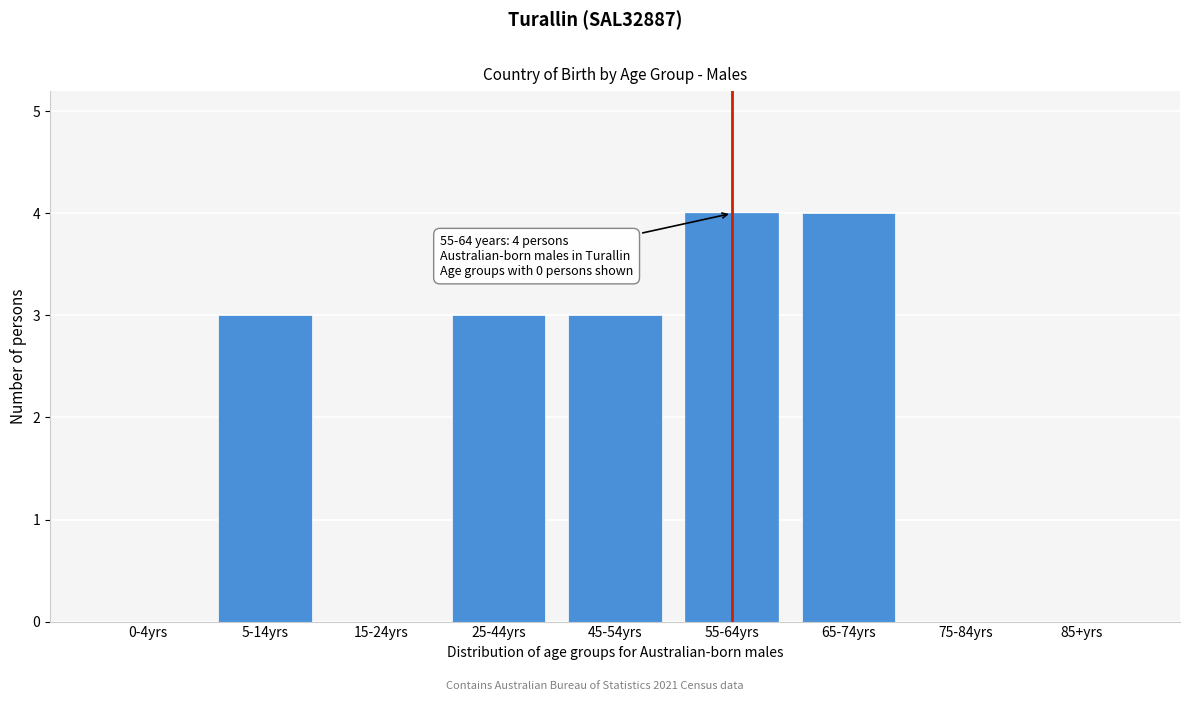

Reading right to left, list all the values displayed in this chart.

85+yrs=0	75-84yrs=0	65-74yrs=4	55-64yrs=4	45-54yrs=3	25-44yrs=3	15-24yrs=0	5-14yrs=3	0-4yrs=0